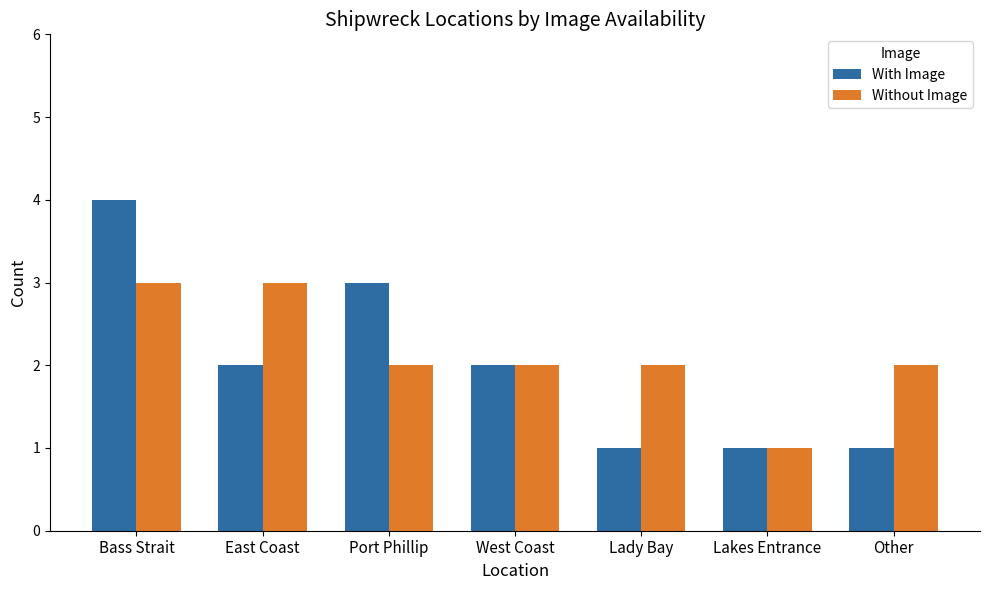

Reading left to right, transcribe all the data shown in this chart.

With Image: 4	2	3	2	1	1	1
Without Image: 3	3	2	2	2	1	2